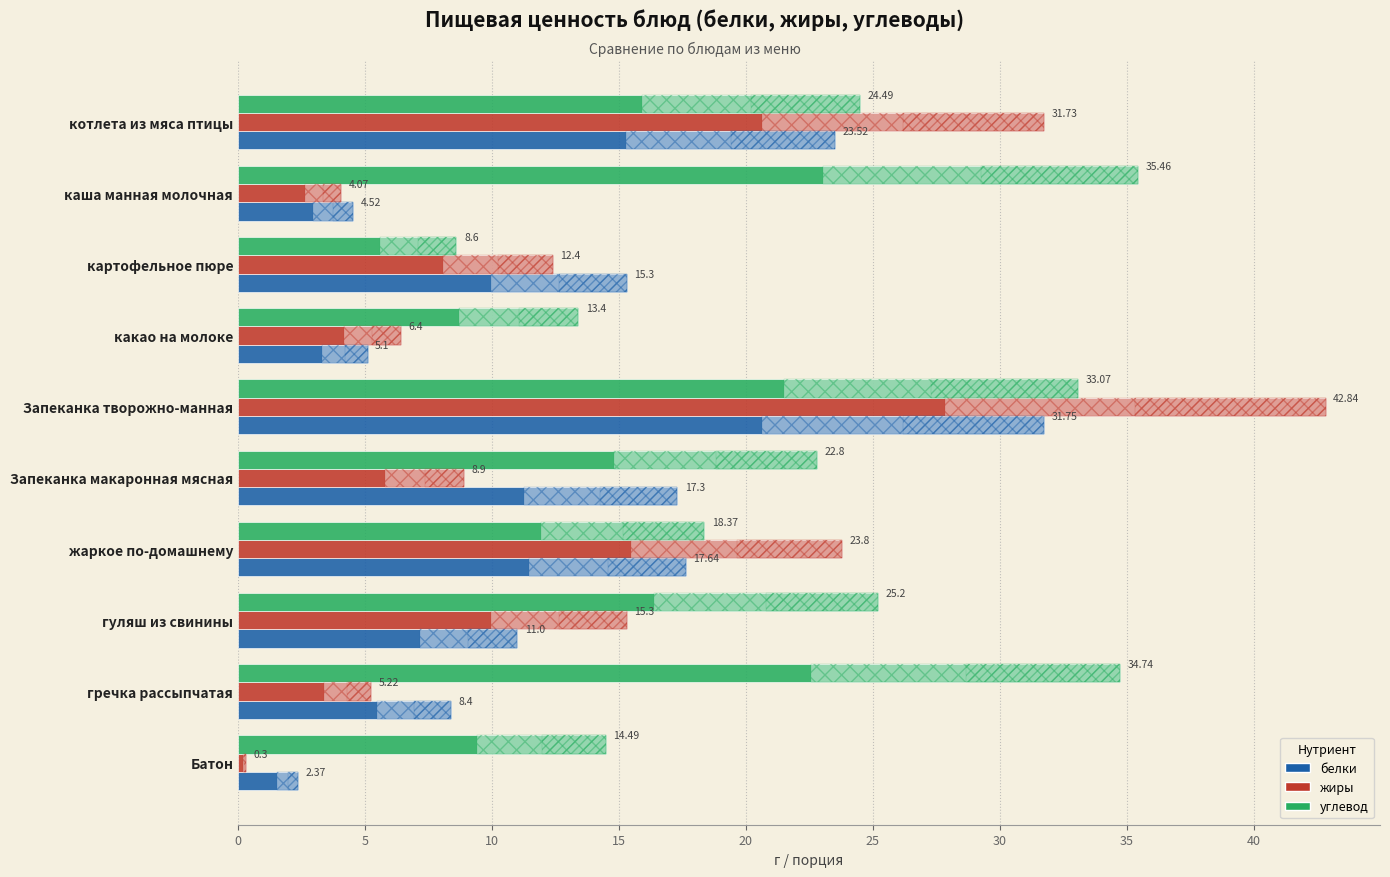

List the series in order of their overall mean, highest first.

углевод, жиры, белки